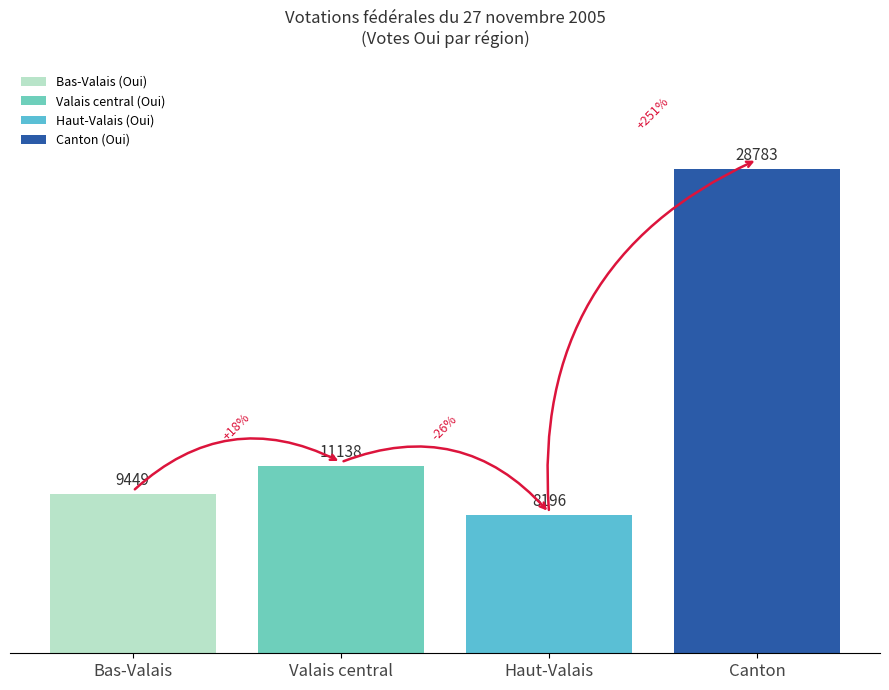

Between Canton and Haut-Valais, which is larger?

Canton